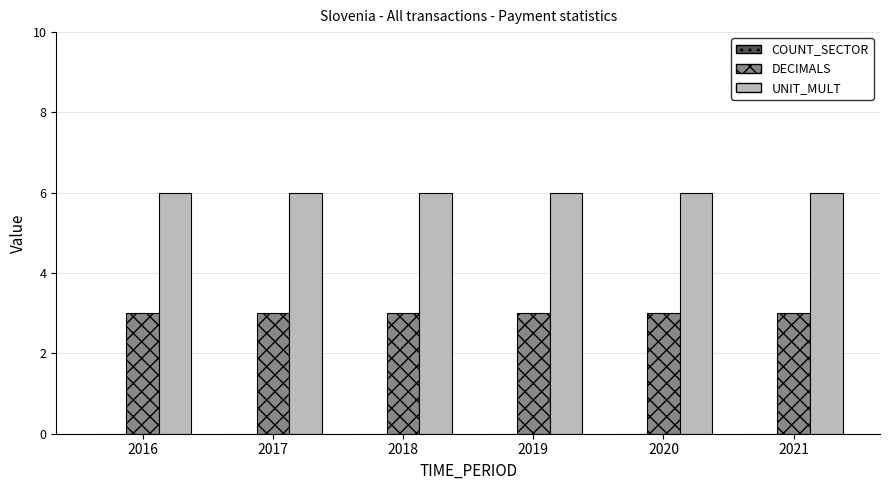

True or false: UNIT_MULT has a value of 3 at 2020.

False